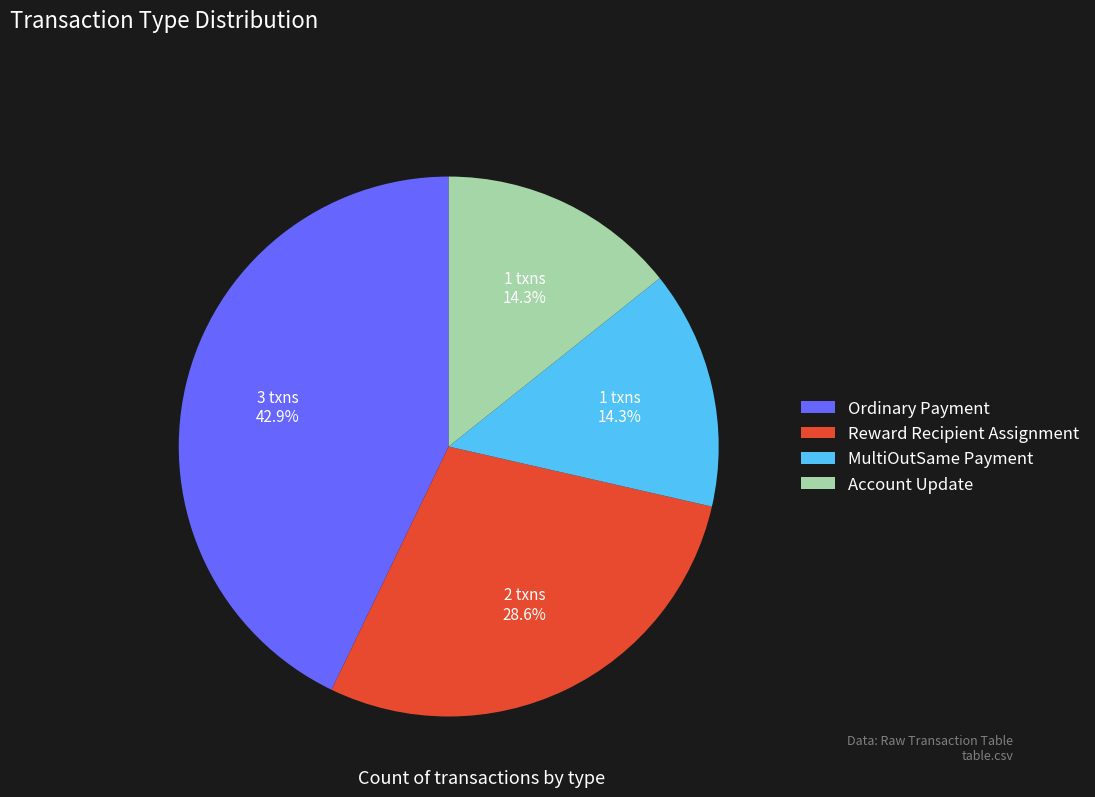

How many slices are in this pie chart?

4